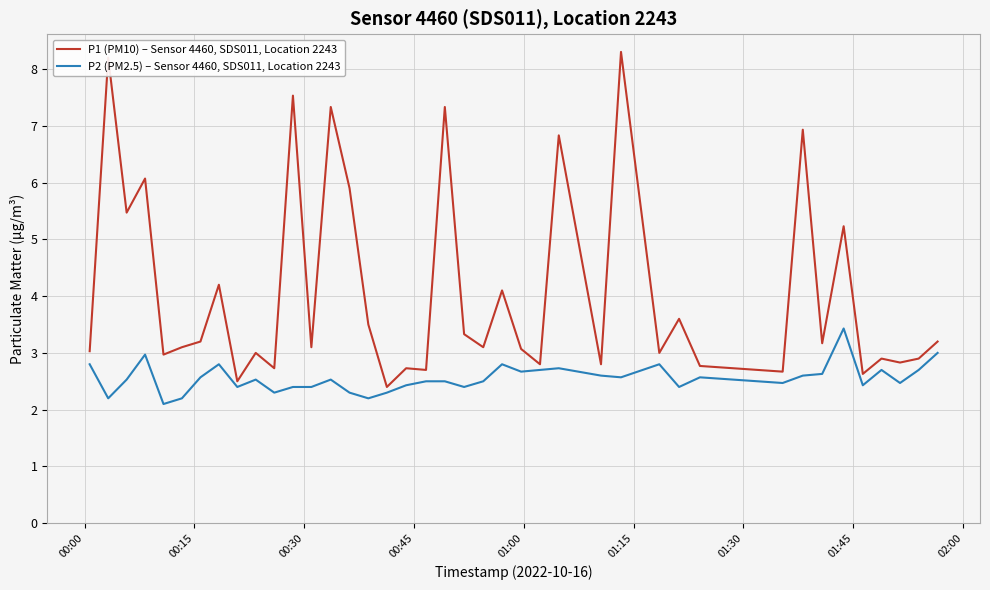

At how many categories does at least one series exceed 4?

13